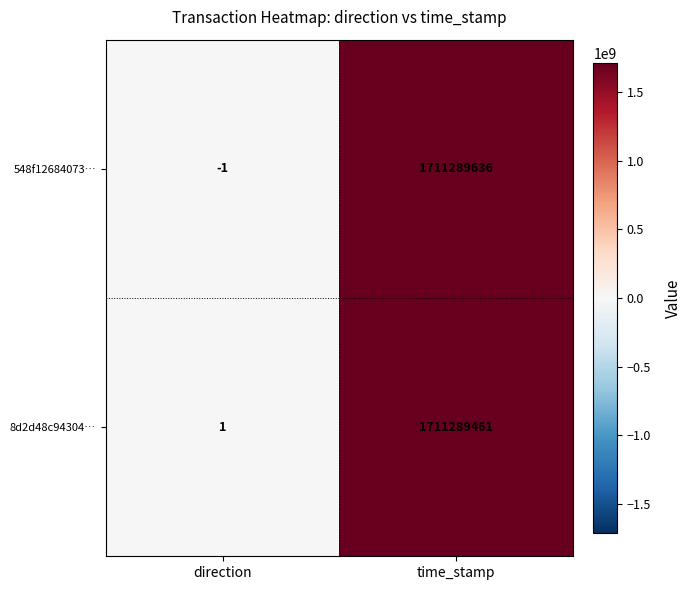

What is the greatest value displayed?

1711289636